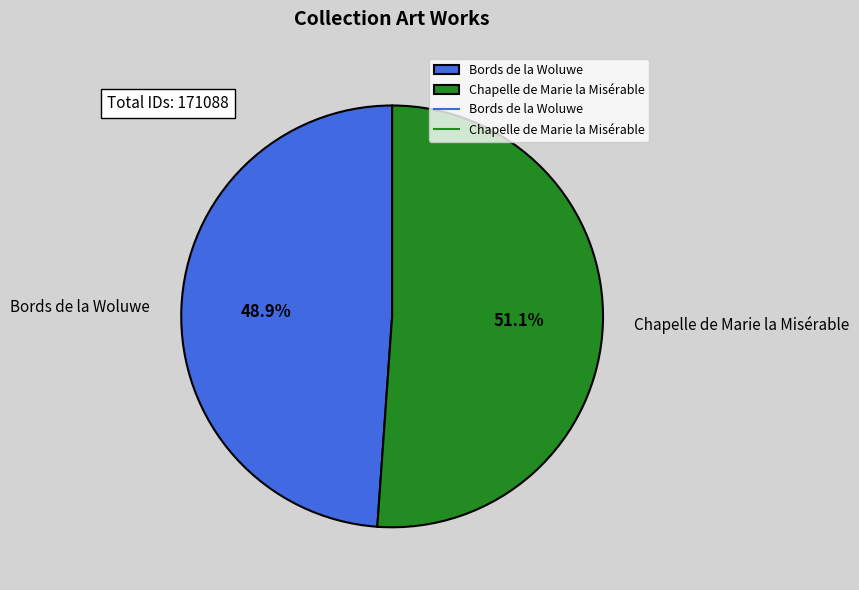

Which has a higher value, Chapelle de Marie la Misérable or Bords de la Woluwe?

Chapelle de Marie la Misérable